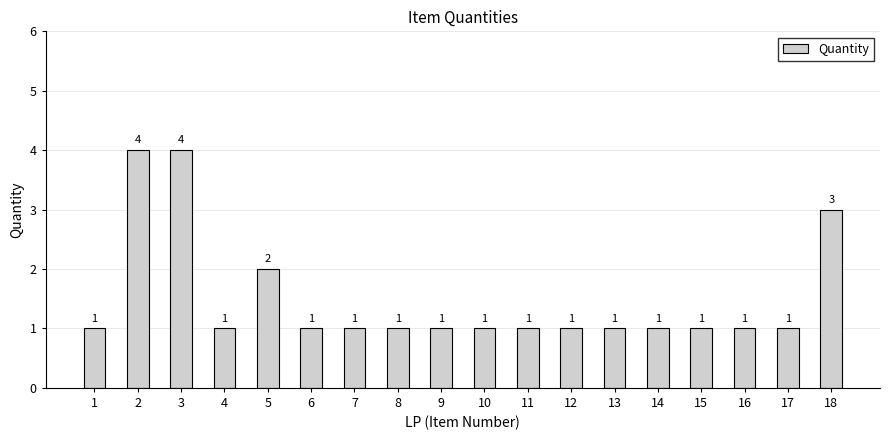

True or false: the data shows 1 at 8.

True